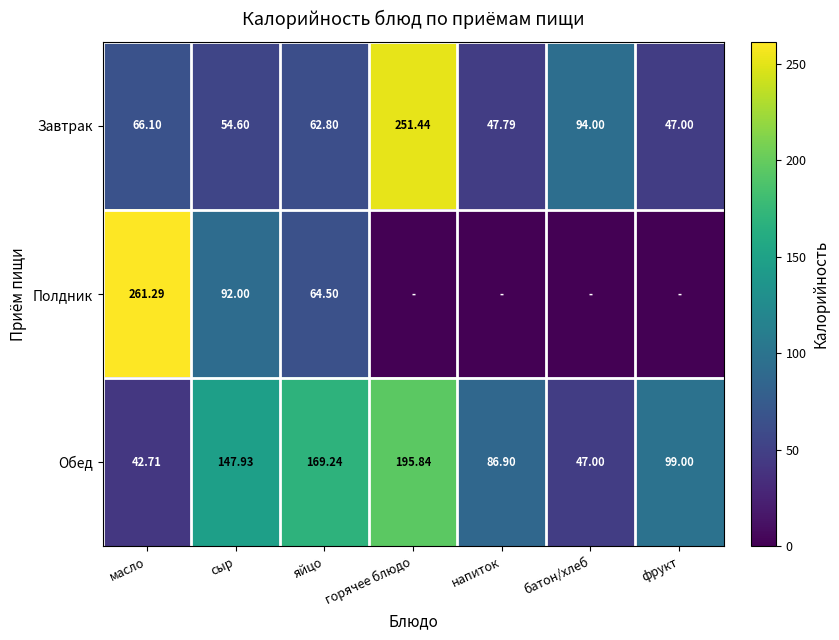

At which label does Завтрак reach its peak?

горячее блюдо